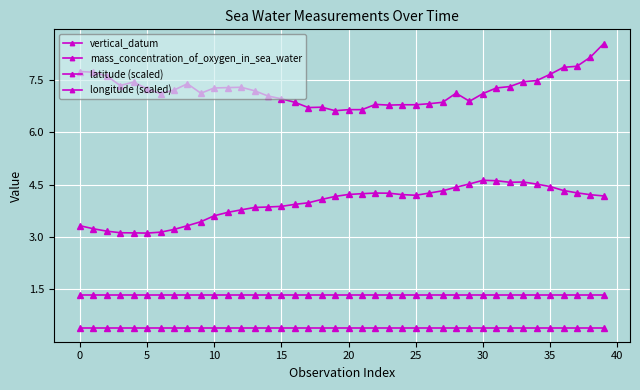

What is the value of the latitude (scaled) point at the 17th from the left?

1.3